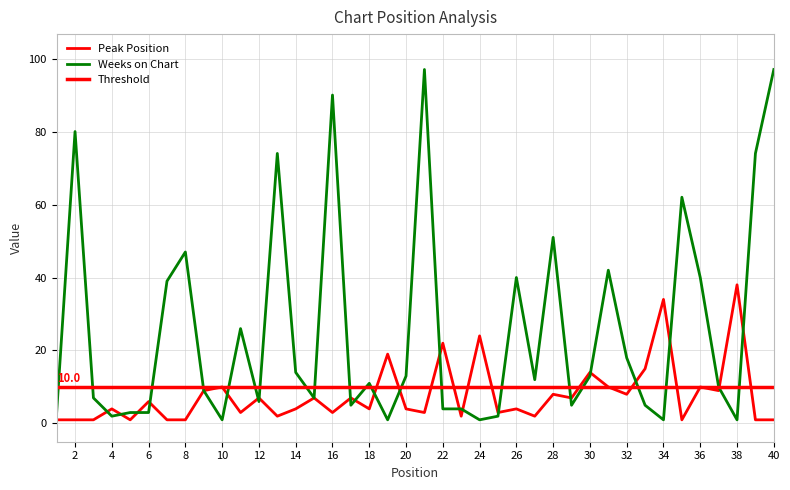

True or false: Weeks on Chart has more than 0 interior local peaks.

True